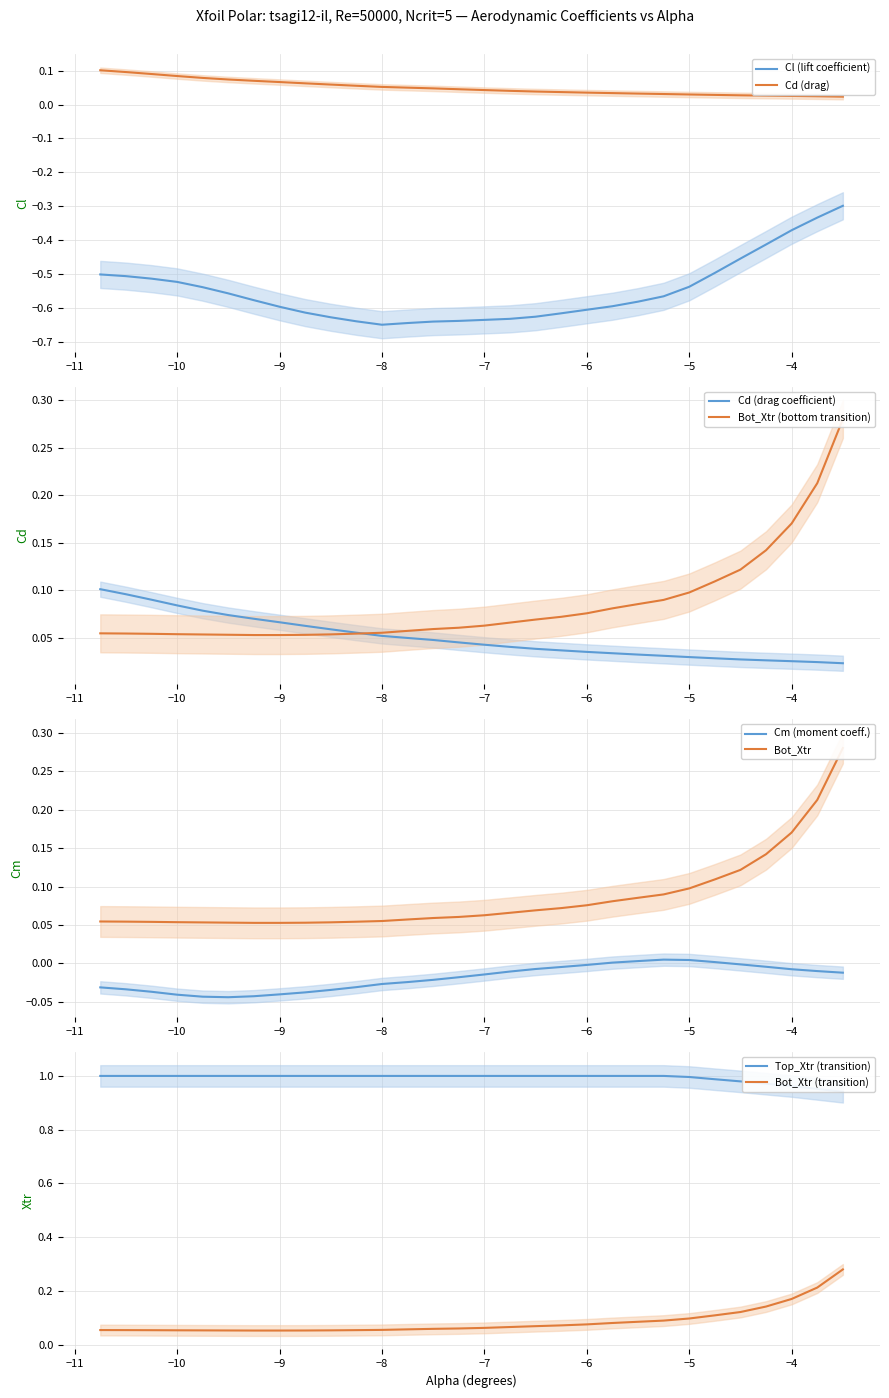

What are all the series names shown in the legend?

Cl, Cd, Cm, Top_Xtr, Bot_Xtr